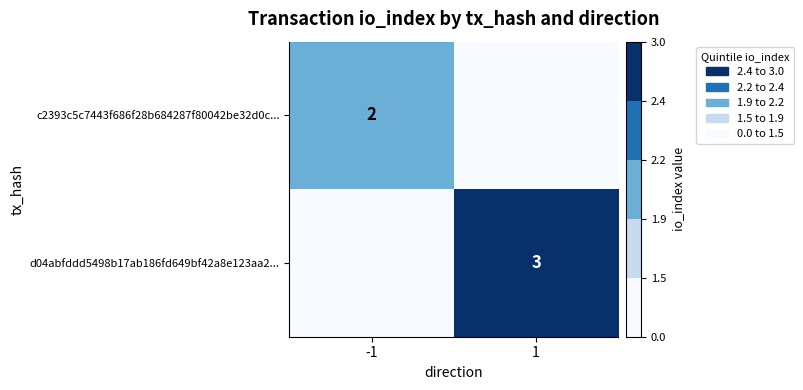

The value of c2393c5c7443f686f28b684287f80042be32d0c... at -1 is 2. True or false?

True